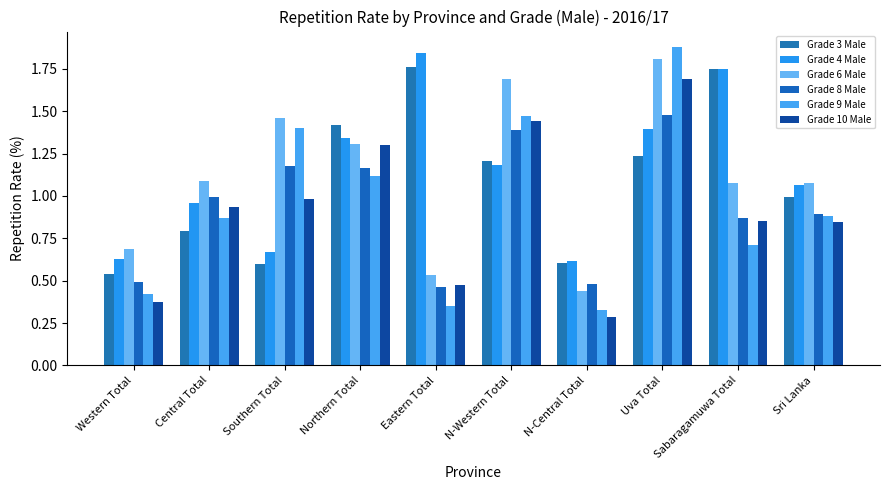

Rank the series at N-Western Total from highest to lowest value.

Grade 6 Male, Grade 9 Male, Grade 10 Male, Grade 8 Male, Grade 3 Male, Grade 4 Male